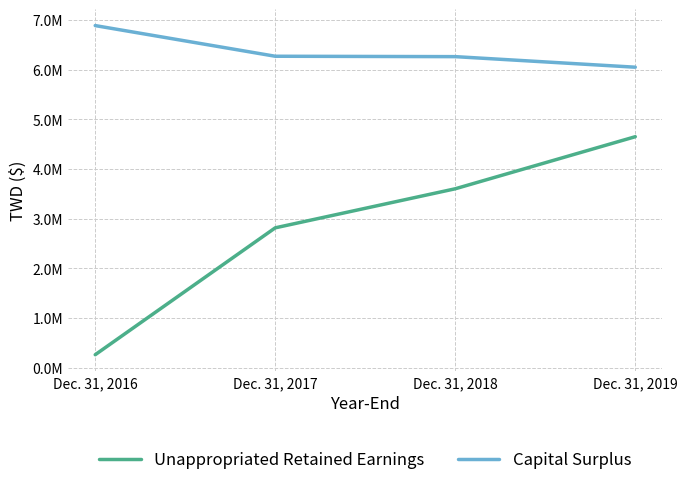

True or false: Unappropriated Retained Earnings has more than 1 points higher than both neighbors.

False